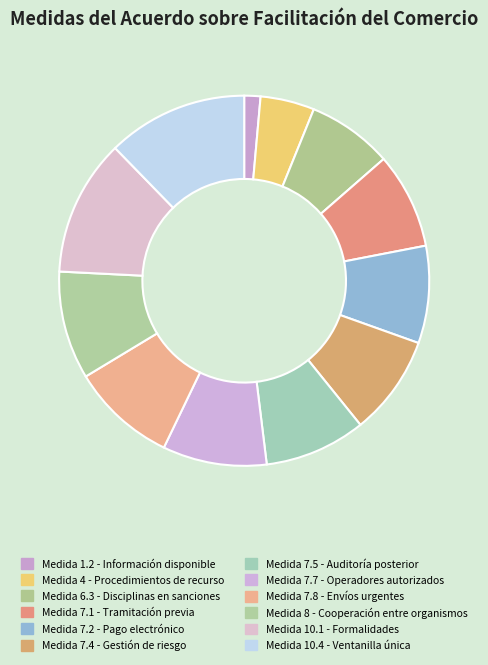

Which slice is the smallest?

1.2